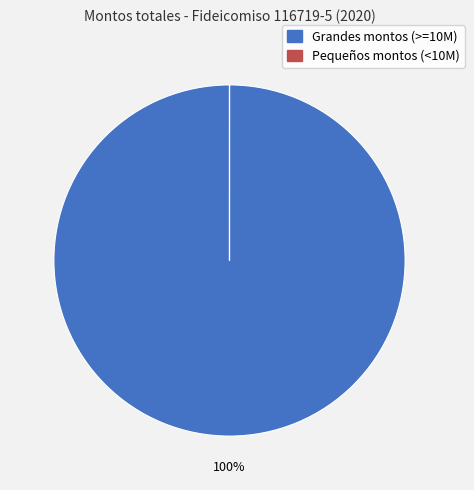

Does any single category account for the majority?

Yes